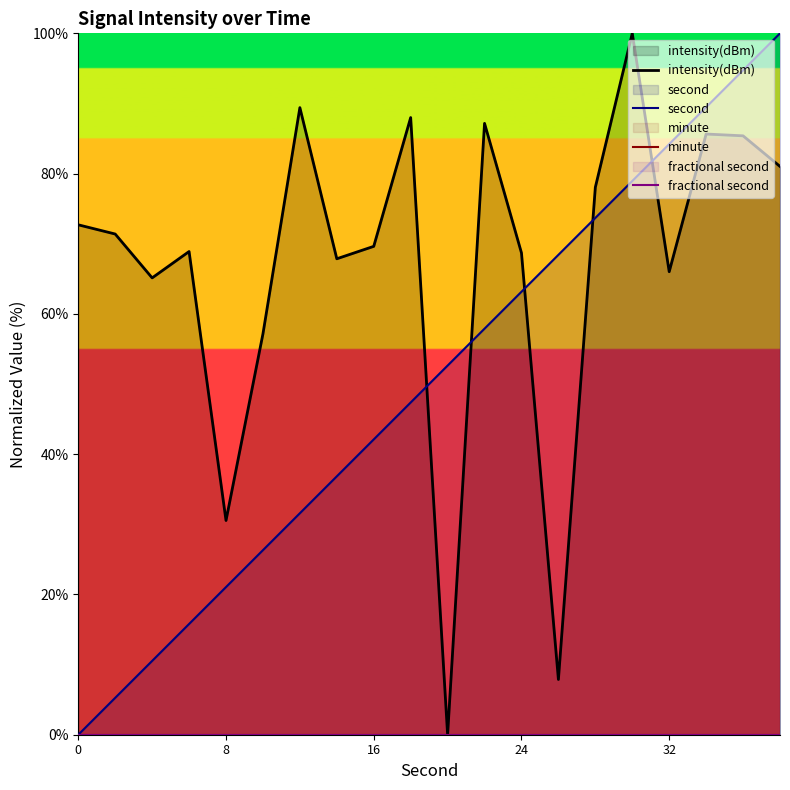

At how many categories does at least one series exceed 22?

20